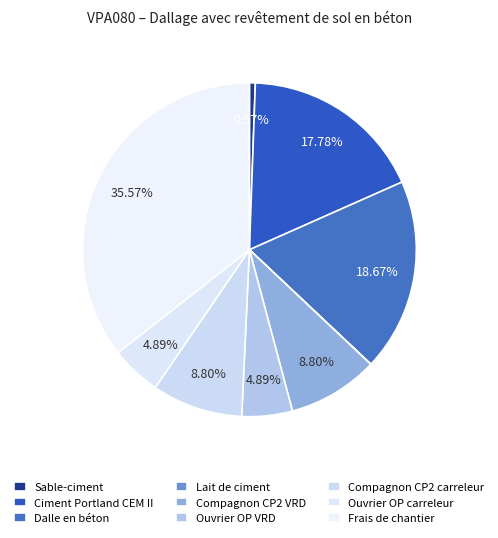

What is the smallest slice in the pie chart?

Lait de ciment